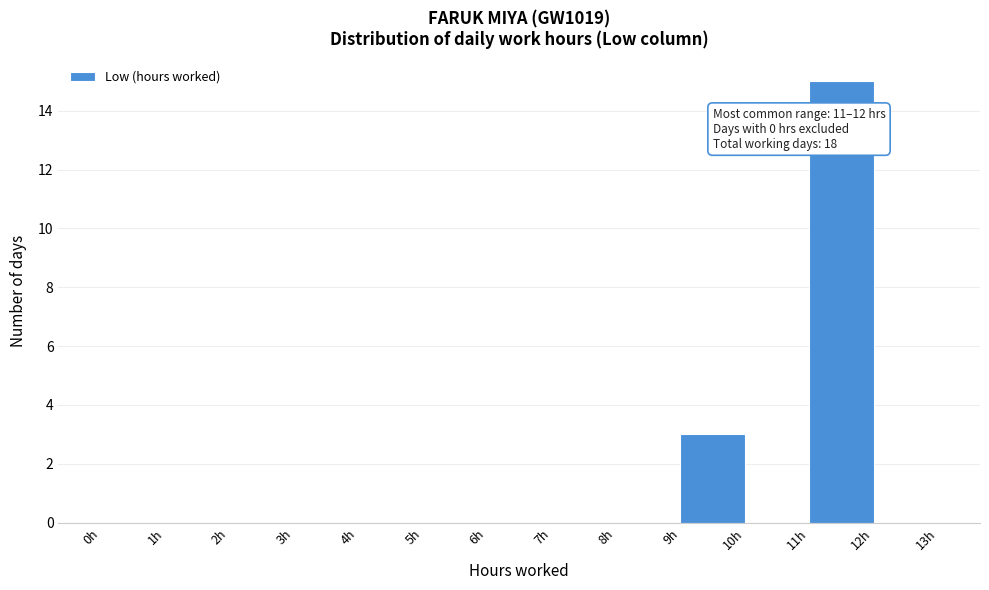

Which range on the x-axis has the tallest bar?

11 to 12